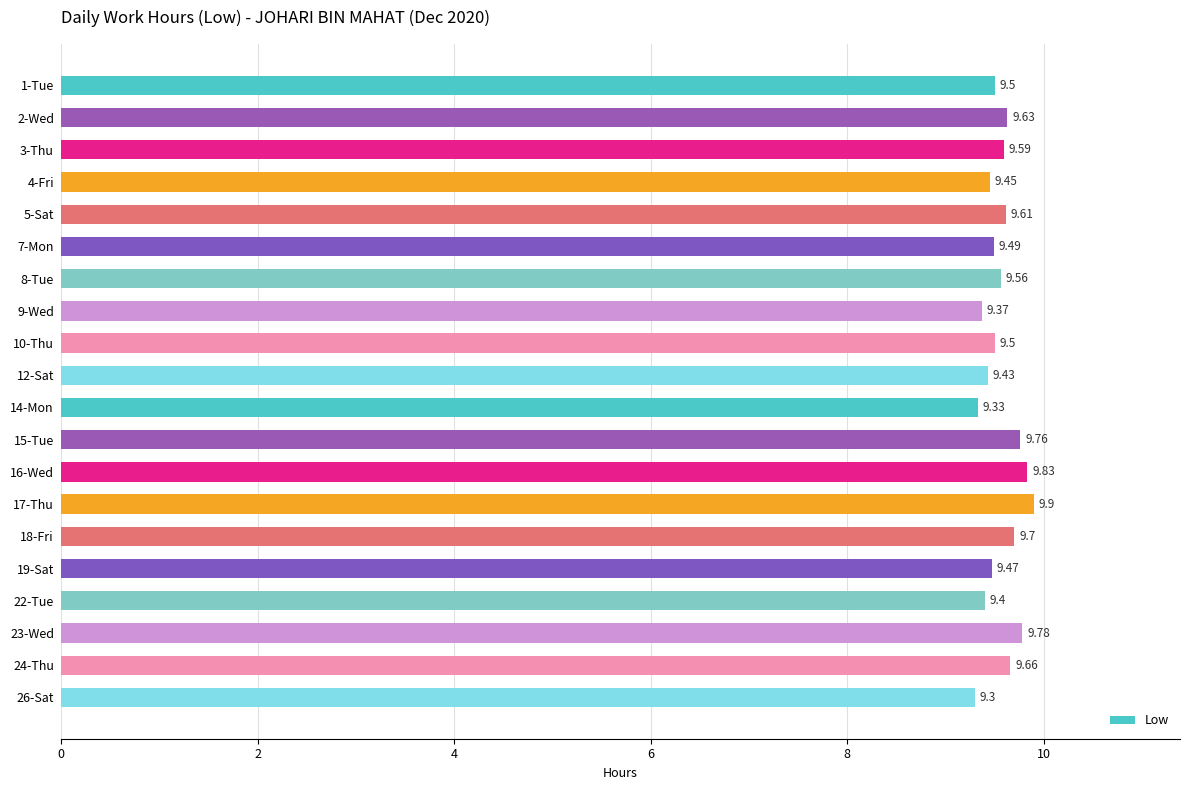

Between 23-Wed and 7-Mon, which is larger?

23-Wed